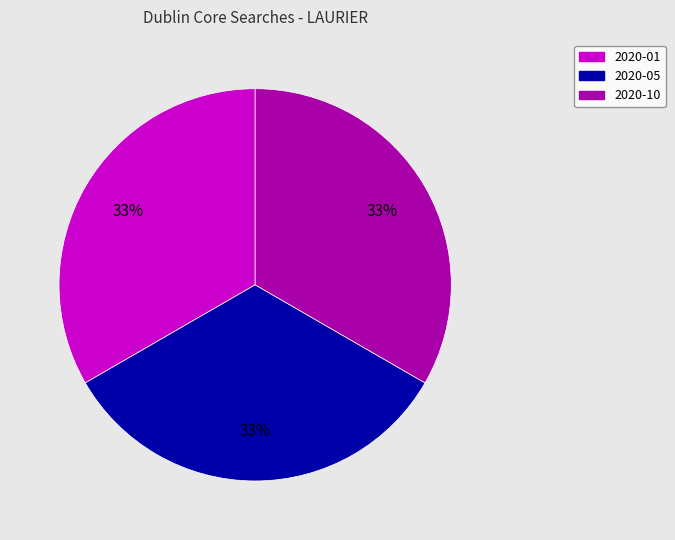

What percentage is the 2020-10 slice, to the nearest percent?

33%